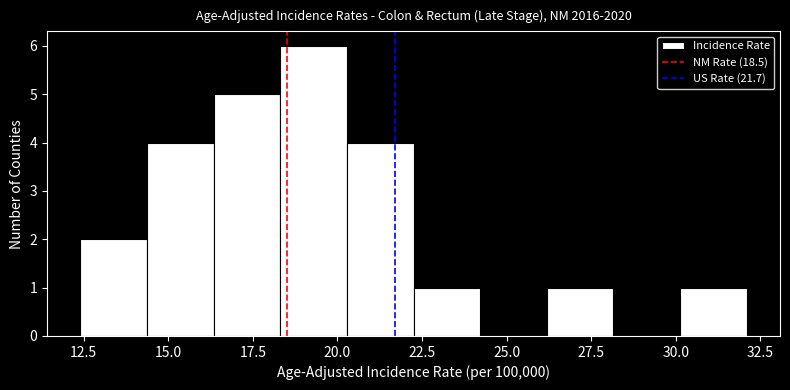

Read against the x-axis, roughly where is the centre of the tallest bar?

19.5